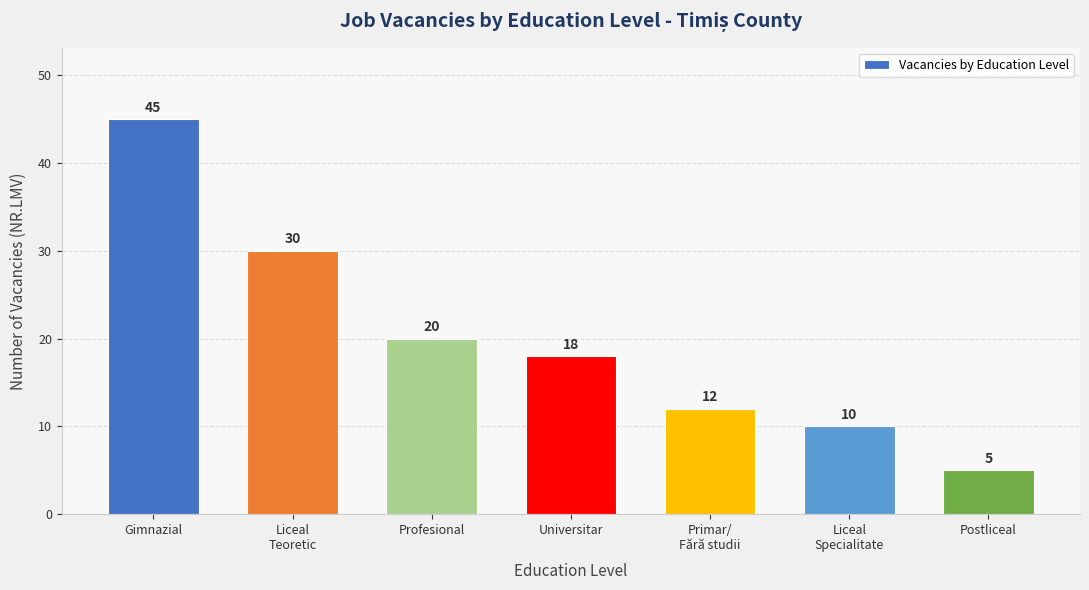

How many series are shown in this chart?

1